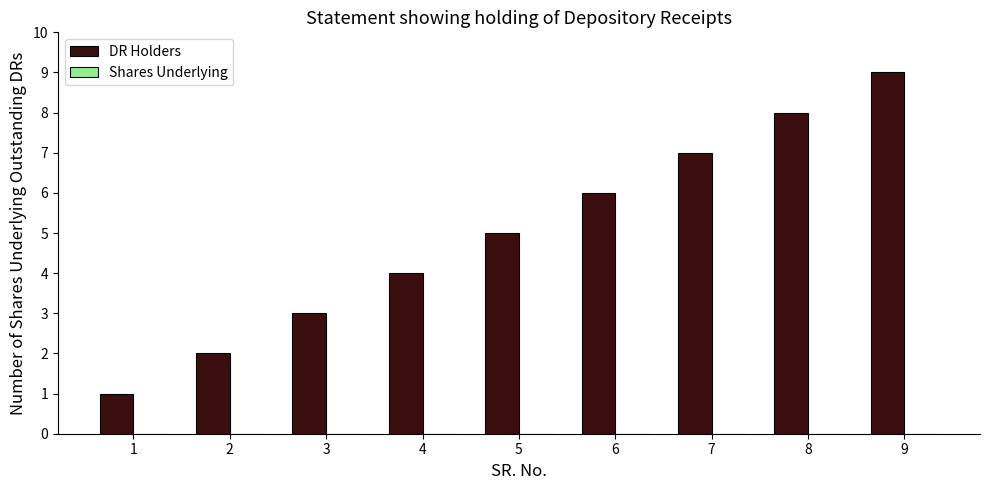

What is the change in value from 1 to 9?

+8